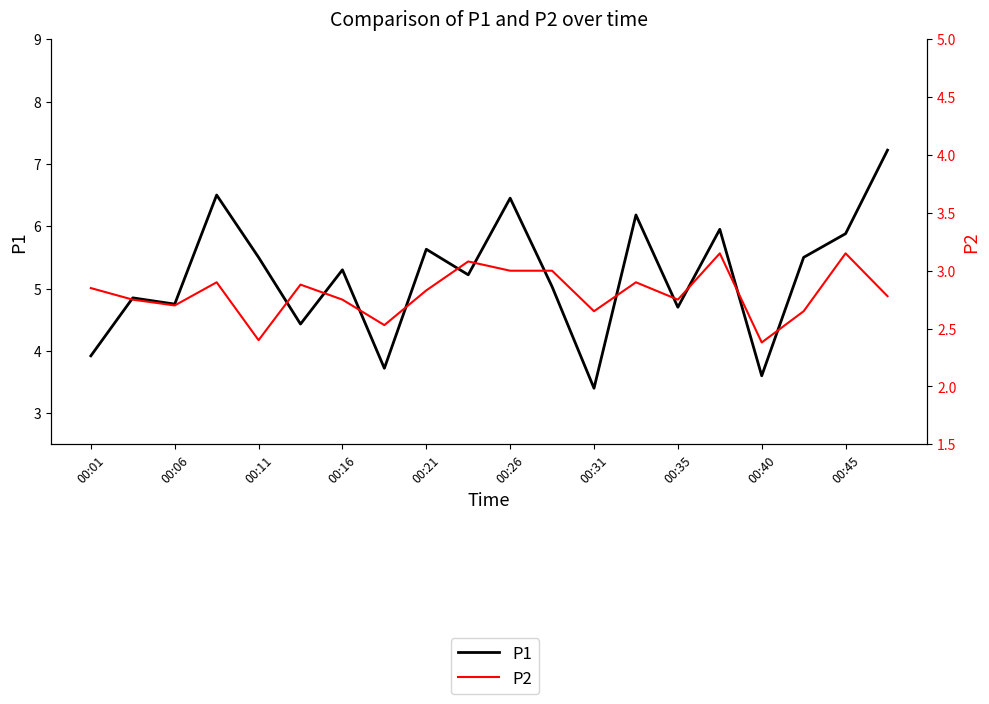

Which series has the largest total across all categories?

P1